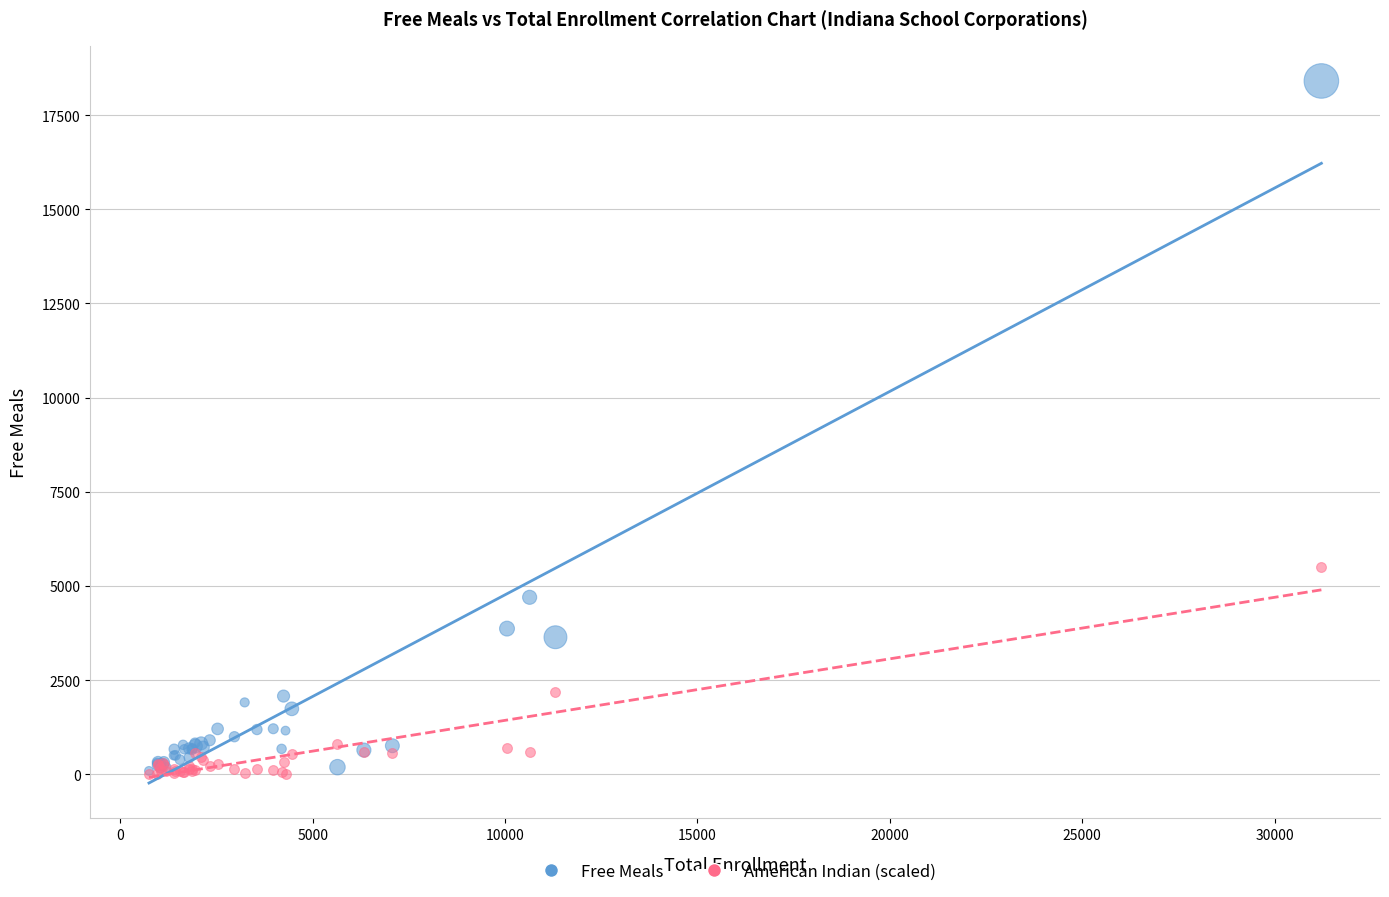

Which series has the widest spread of Y values?

Free Meals